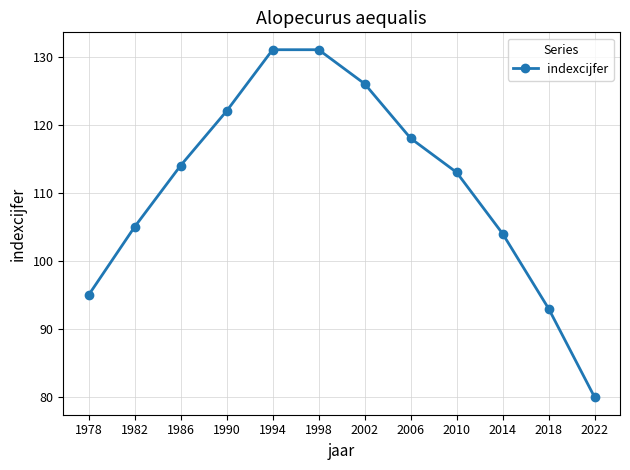

What is the change in value from 1982 to 2006?

+13